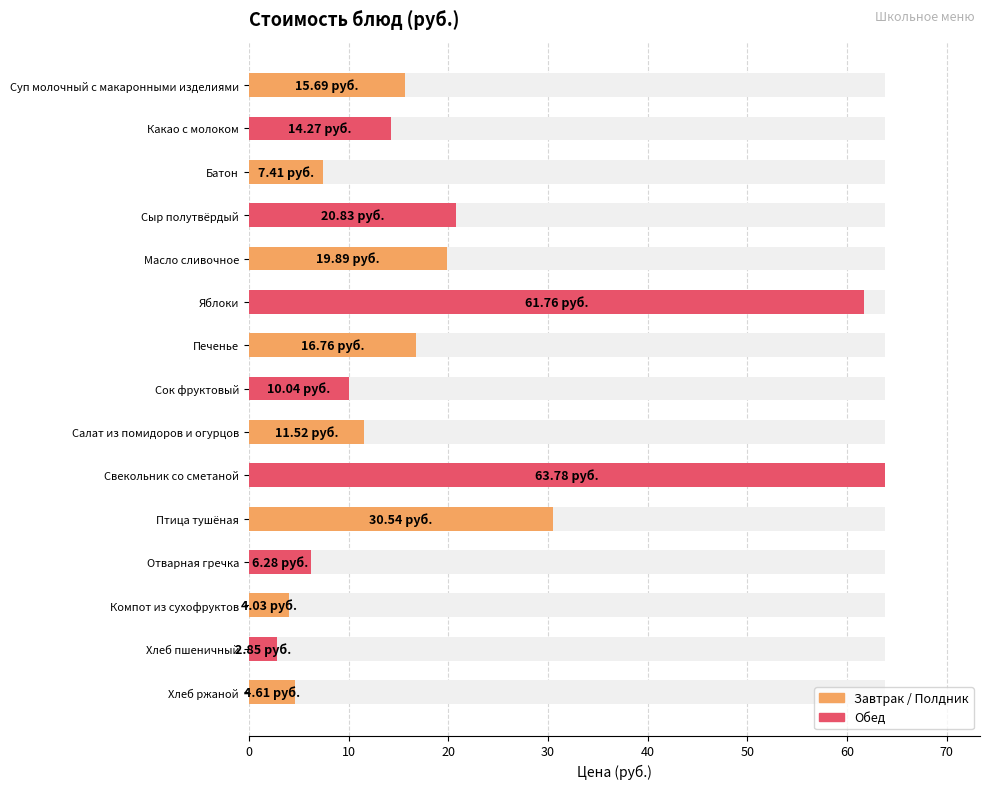

What is the difference between the second highest and minimum values?

58.9